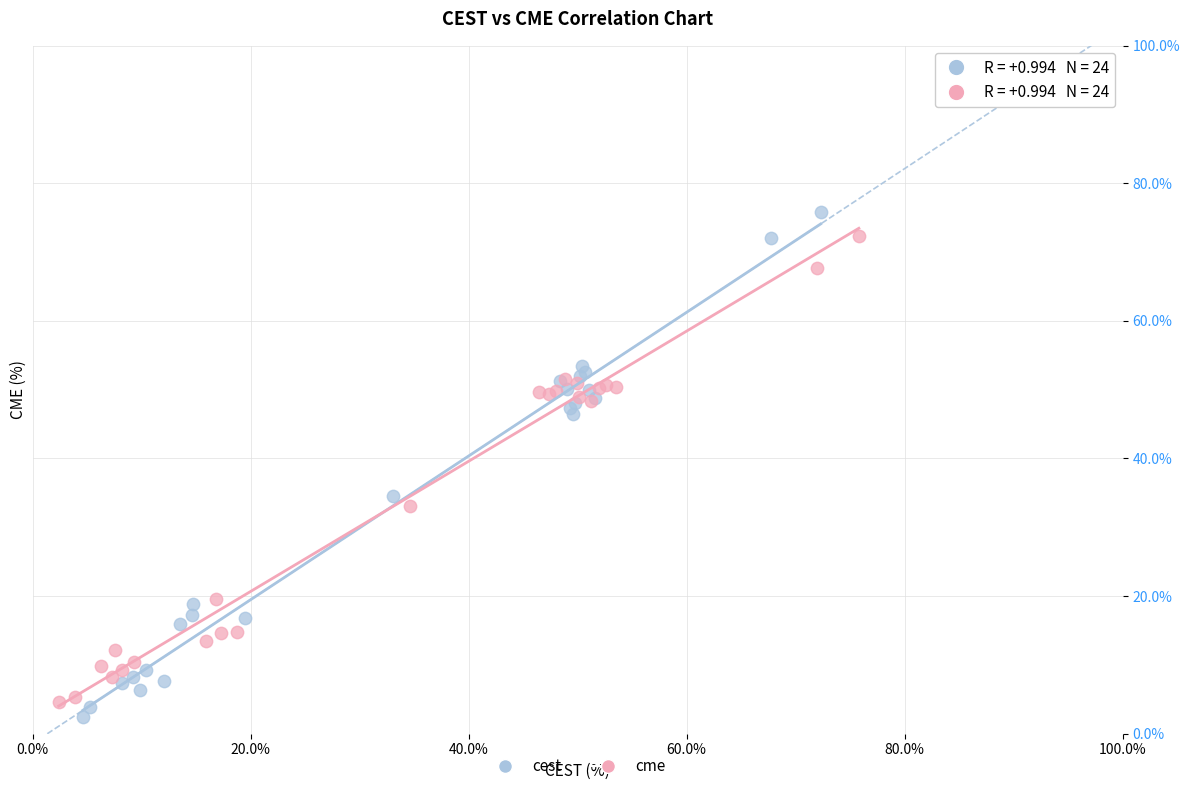

Which series has the largest Y range (max minus min)?

cest